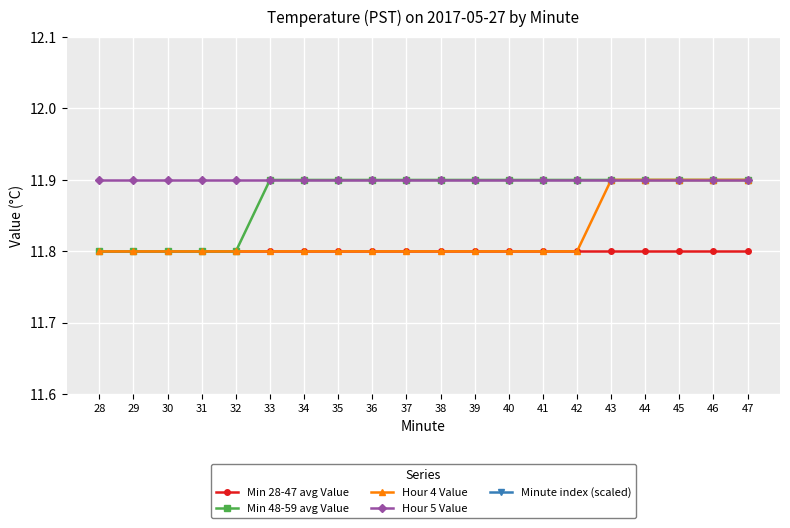

List the series in order of their peak value, lowest first.

Minute index (scaled), Min 28-47 avg Value, Min 48-59 avg Value, Hour 4 Value, Hour 5 Value